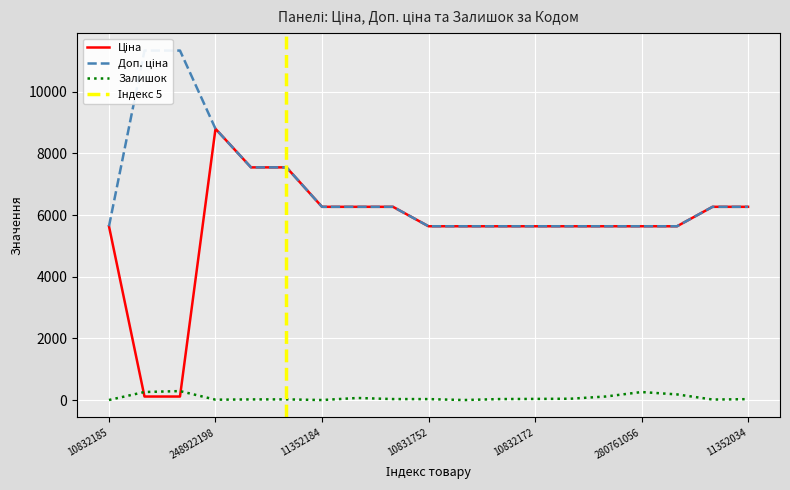

At which category does the chart reach its minimum across all series?

11352184